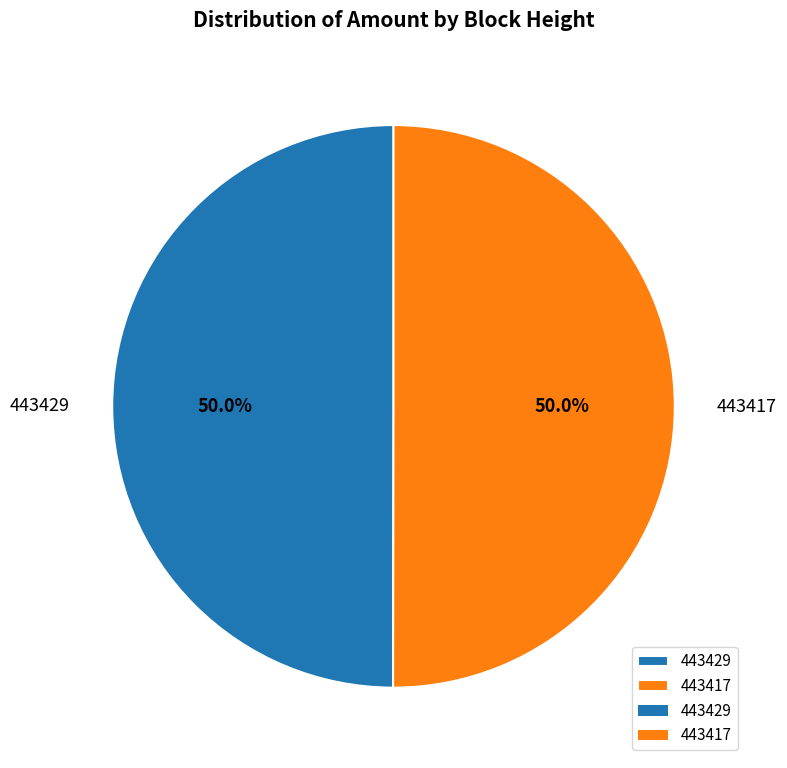

The 443417 slice represents 65% of the pie. True or false?

False